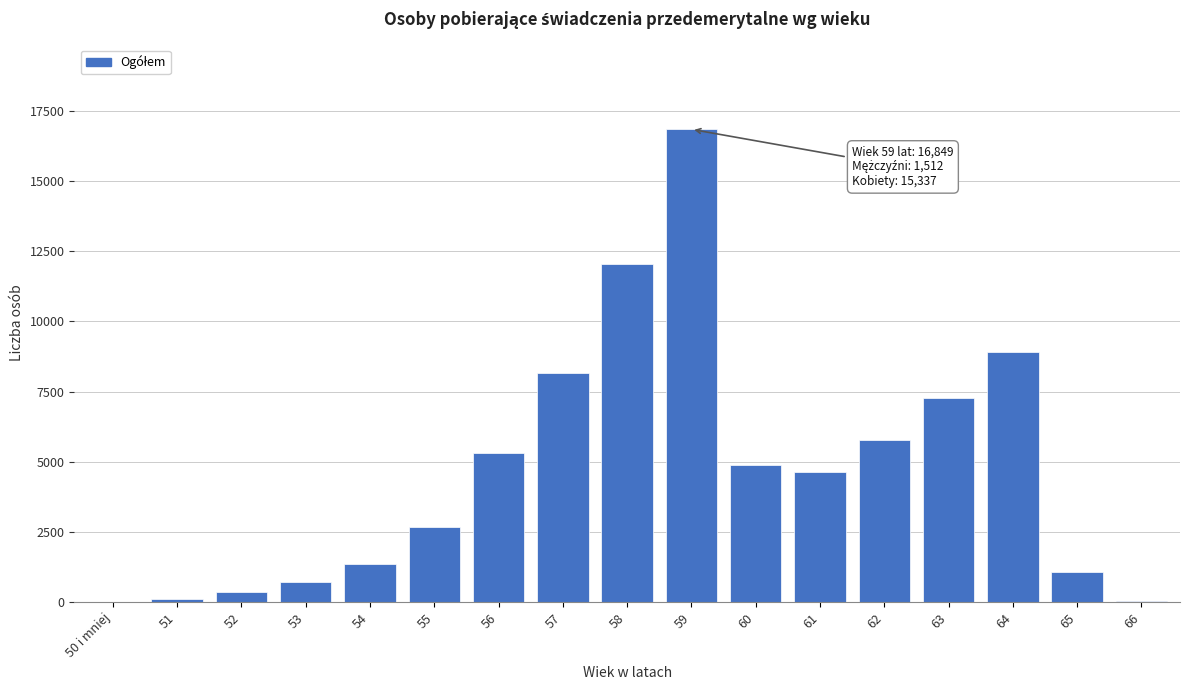

What is the sum of all values?

80138